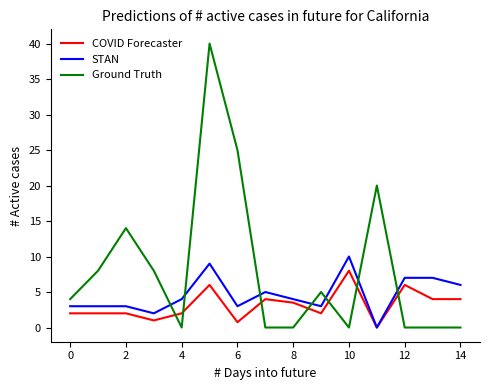

Which series has the largest total across all categories?

Ground Truth